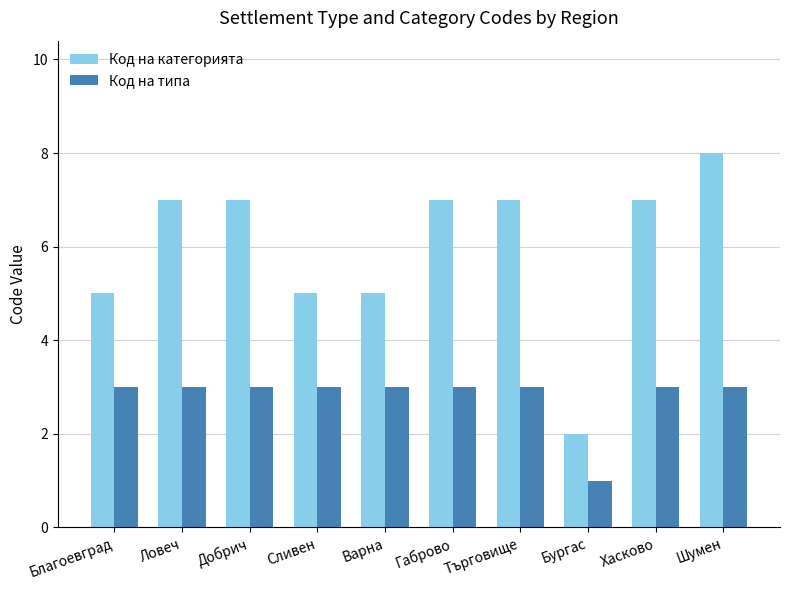

What are all the series names shown in the legend?

Код на категорията, Код на типа